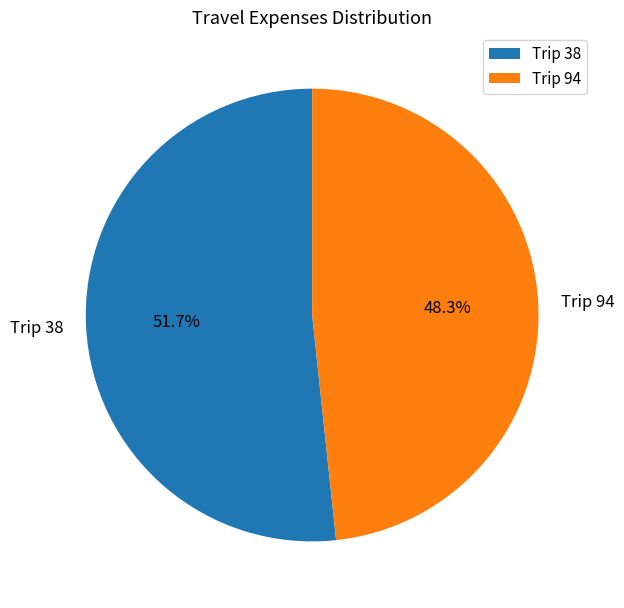

What is the smallest slice in the pie chart?

Trip 94